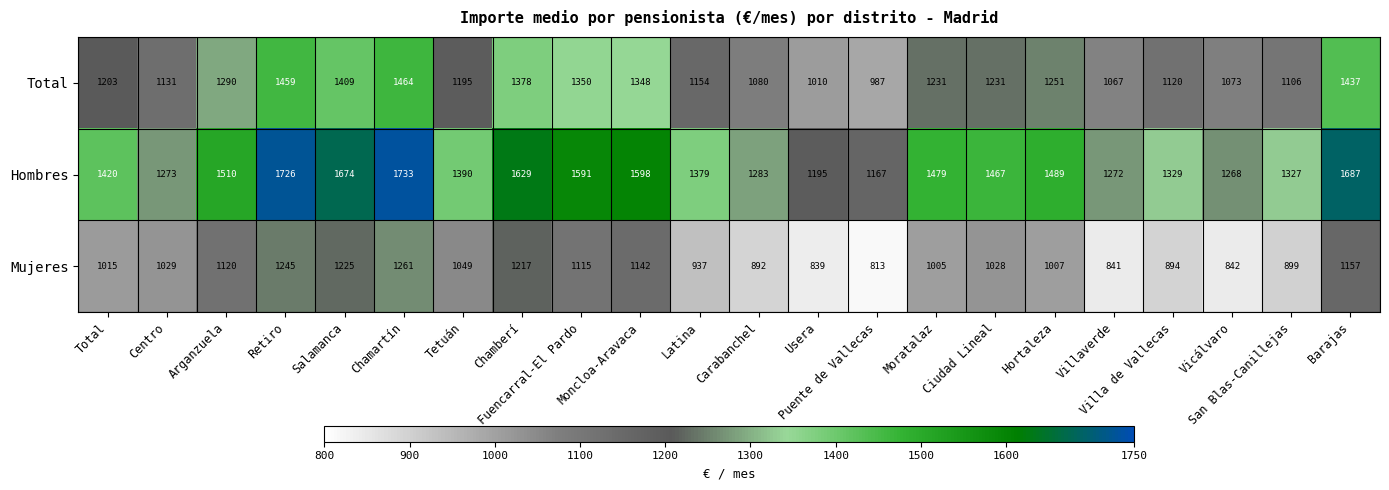

Rank the series at Hortaleza from highest to lowest value.

Hombres, Total, Mujeres